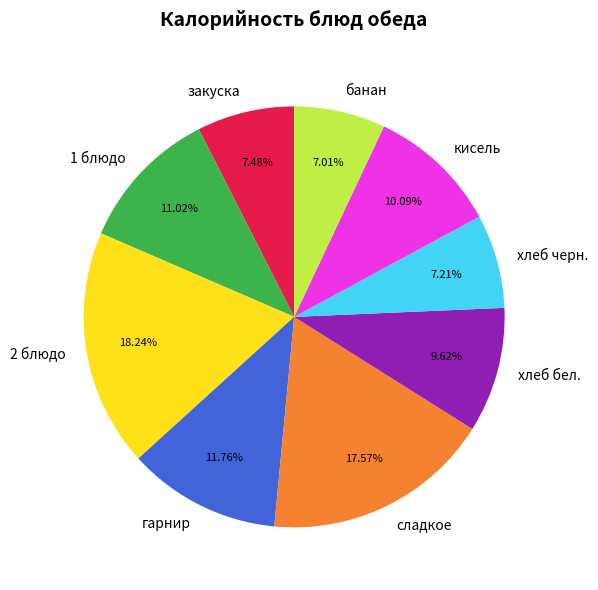

What percentage is the хлеб бел. slice, to the nearest percent?

10%